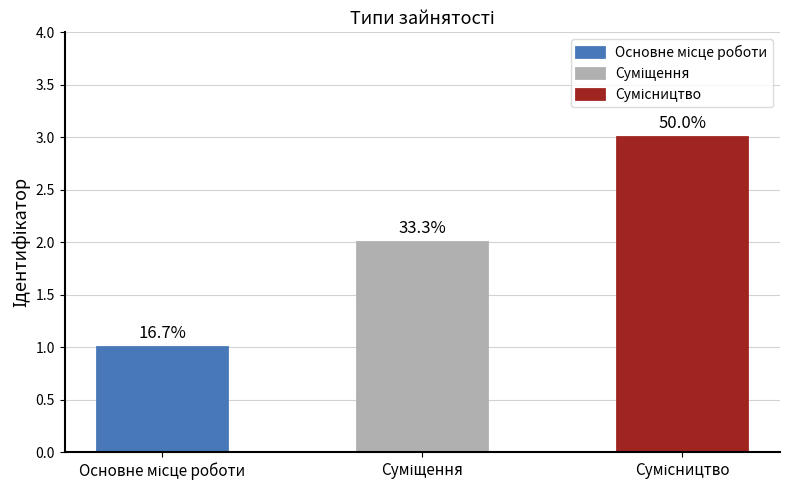

What is the difference between the maximum and minimum values?

2